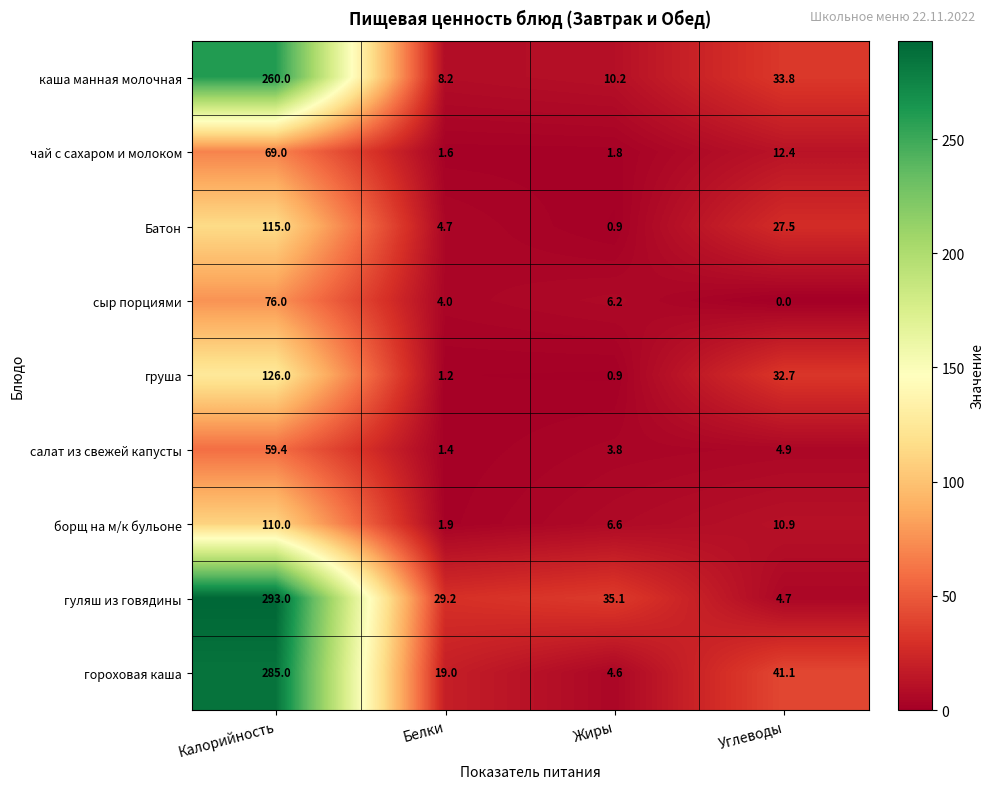

True or false: груша has a value of 1.6 at Жиры.

False